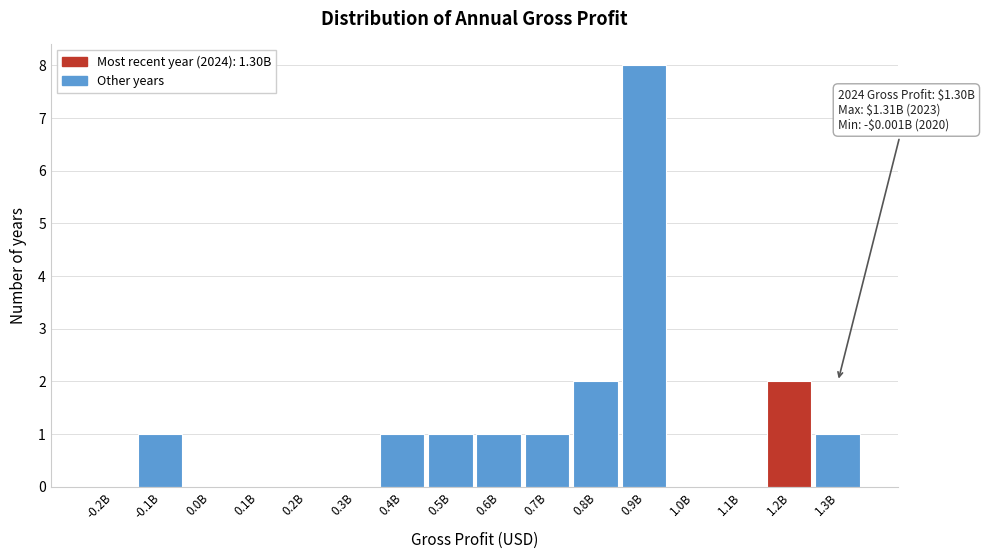

Reading left to right, extract all data points from this chart.

-0.2B=0	-0.1B=1	0.0B=0	0.1B=0	0.2B=0	0.3B=0	0.4B=1	0.5B=1	0.6B=1	0.7B=1	0.8B=2	0.9B=8	1.0B=0	1.1B=0	1.2B=2	1.3B=1